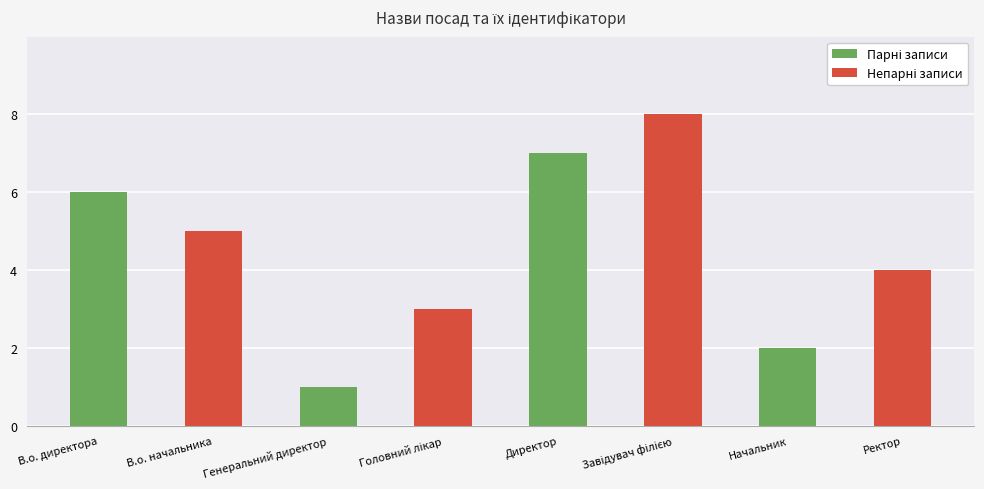

Which category has the lowest value across all series?

Генеральний директор